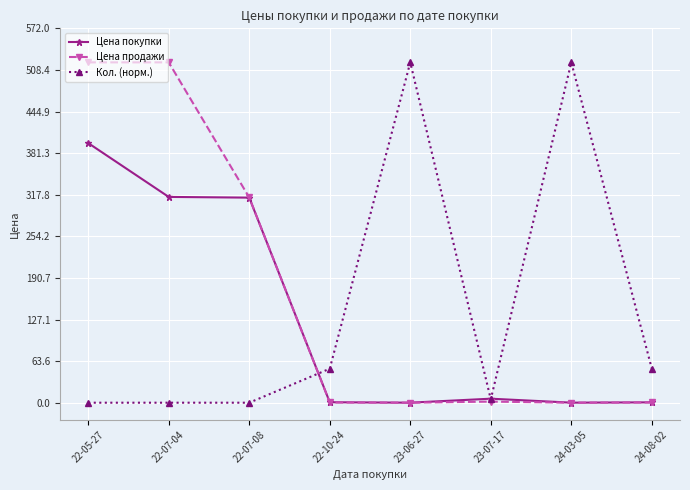

What is the maximum value shown in the chart?

520.0